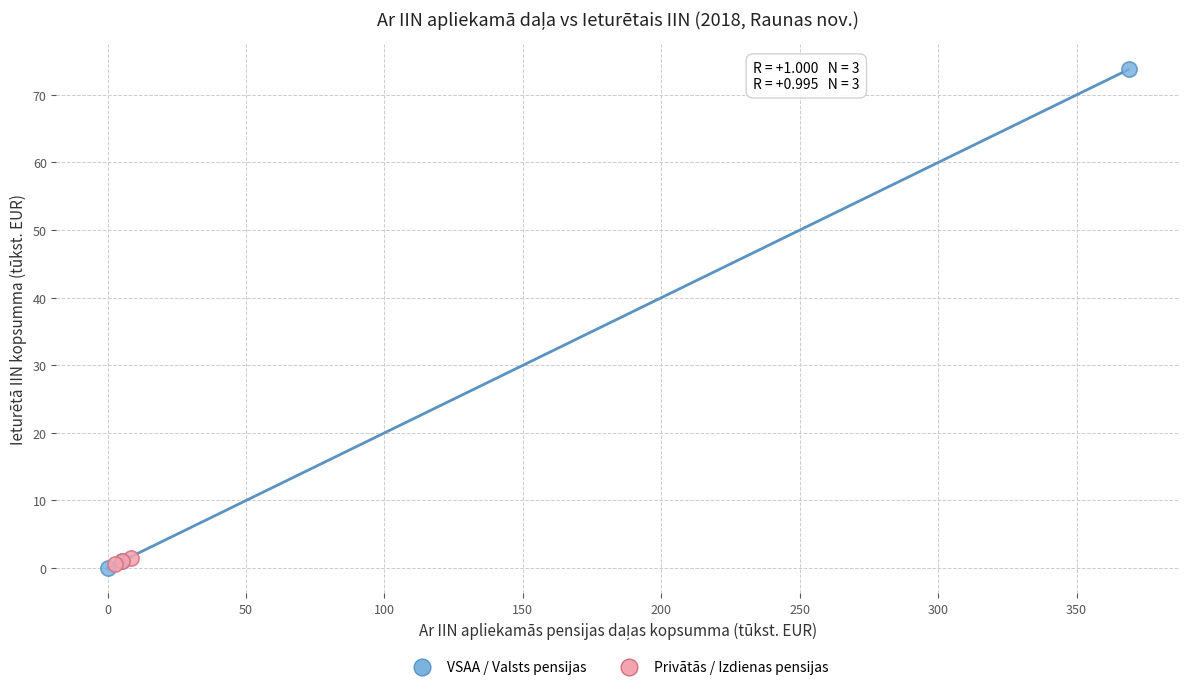

Which series has the widest spread of Y values?

VSAA / Valsts pensijas